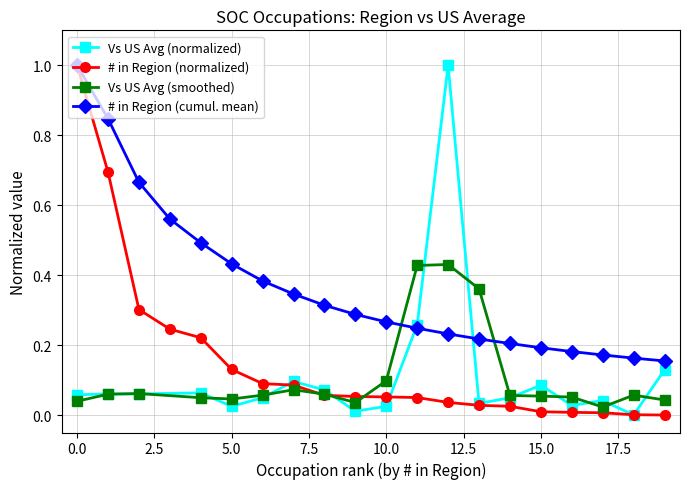

What is the difference between the maximum and minimum values?

1.0